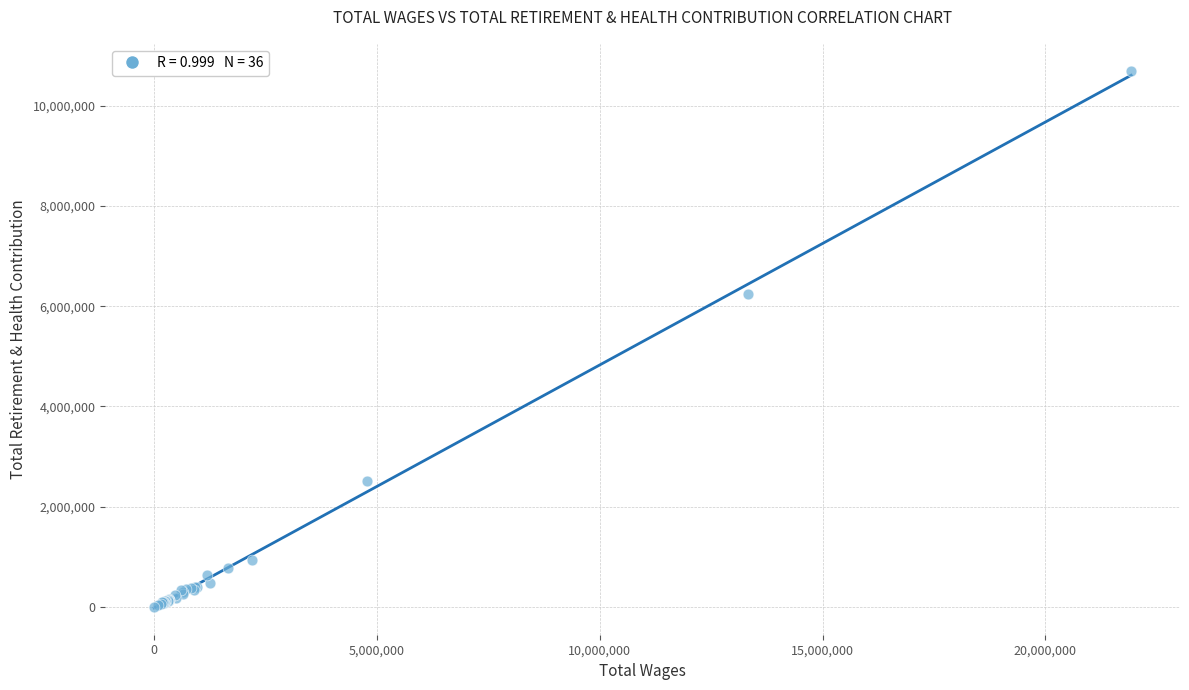

What Y value in the scatter plot is closest to 5350860?

6237176